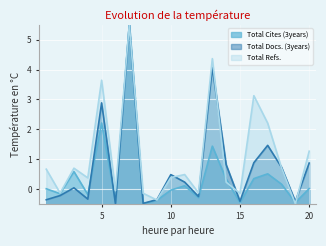

What is the total value across all series at 18?

1.6